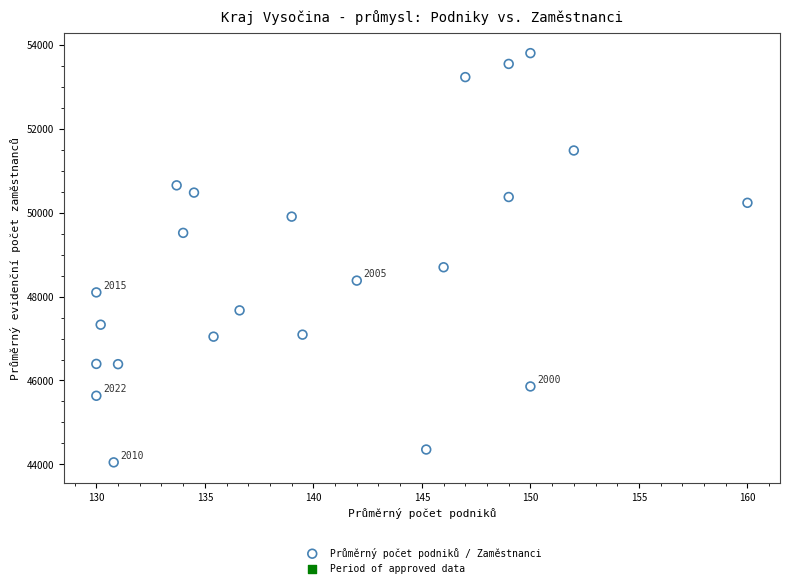

What is the range of Y values (max minus min)?

9747